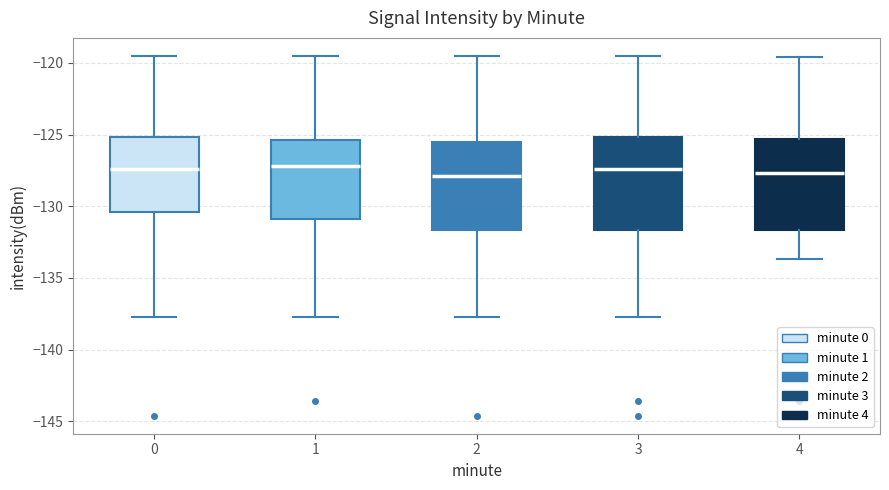

Reading left to right, transcribe this box plot: for each box, give where its median line is, the range the box spans, and where its two whiskers end, as read against the y-axis. The values are not printed on the chart, so give them approximately, as read against the axis.

0: median -127.5, box -130.5 to -125.0, whiskers -137.5 to -119.5
1: median -127.0, box -131.0 to -125.5, whiskers -137.5 to -119.5
2: median -128.0, box -131.5 to -125.5, whiskers -137.5 to -119.5
3: median -127.5, box -131.5 to -125.0, whiskers -137.5 to -119.5
4: median -127.5, box -131.5 to -125.5, whiskers -133.5 to -119.5